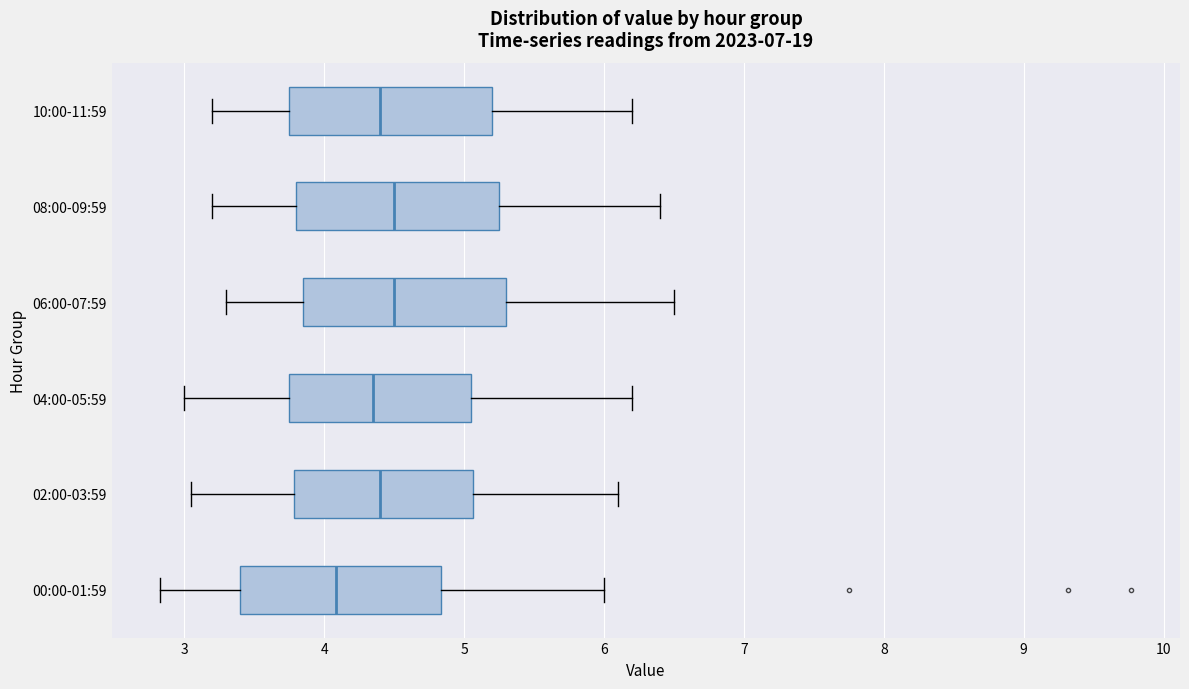

Reading bottom to top, read every box against the x-axis: the position of its median line, the range the box covers, and the ends of its whiskers. The values are not printed on the chart, so give them approximately, as read against the axis.

00:00-01:59: median 4.1, box 3.4 to 4.8, whiskers 2.8 to 6.0
02:00-03:59: median 4.4, box 3.8 to 5.1, whiskers 3.1 to 6.1
04:00-05:59: median 4.4, box 3.8 to 5.1, whiskers 3.0 to 6.2
06:00-07:59: median 4.5, box 3.9 to 5.3, whiskers 3.3 to 6.5
08:00-09:59: median 4.5, box 3.8 to 5.3, whiskers 3.2 to 6.4
10:00-11:59: median 4.4, box 3.8 to 5.2, whiskers 3.2 to 6.2